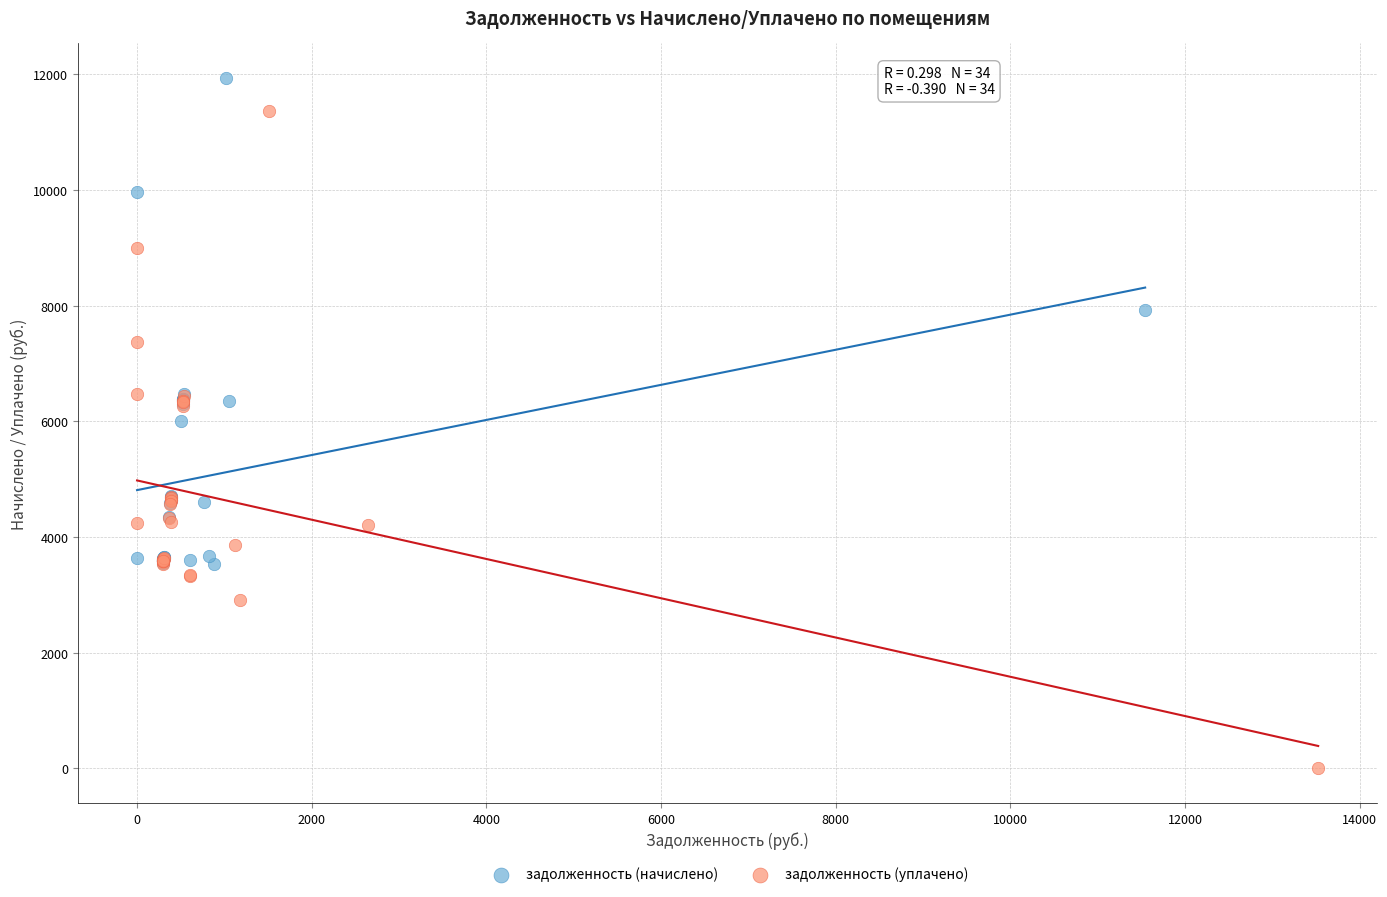

Which series has the widest spread of Y values?

задолженность (уплачено)